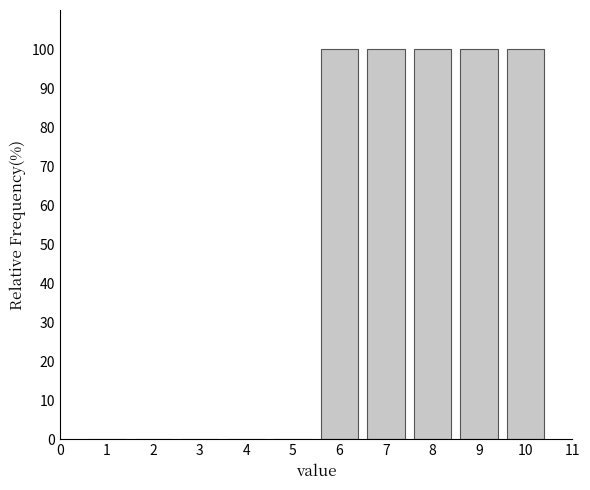

Reading left to right, extract all data points from this chart.

1=0	2=0	3=0	4=0	5=0	6=100	7=100	8=100	9=100	10=100